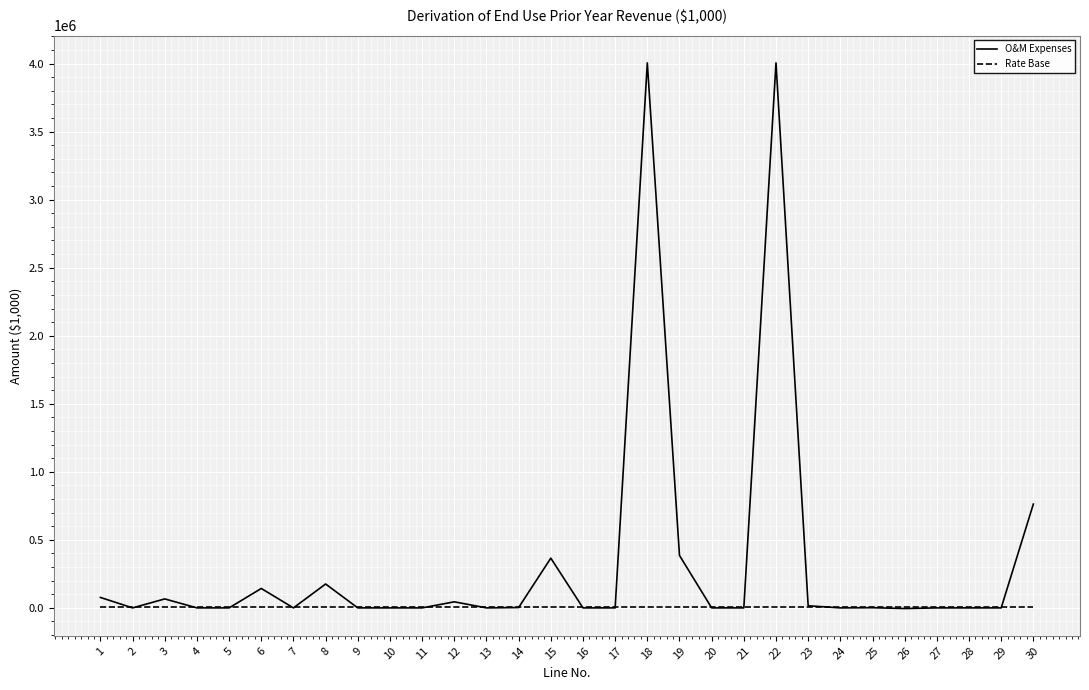

How many intersections are there between Rate Base and O&M Expenses?

16